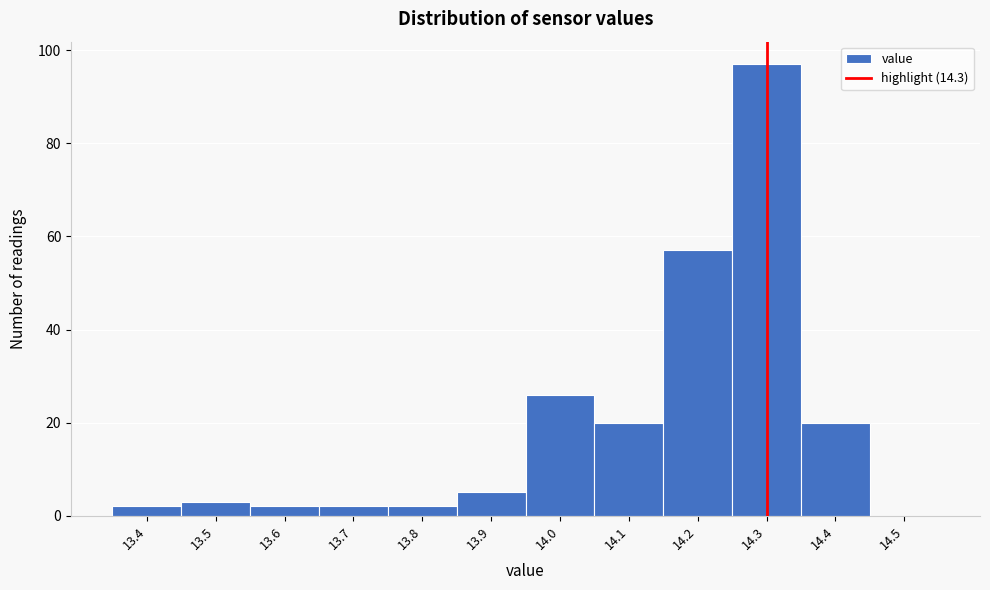

Reading left to right, transcribe this chart: for each bar, give the range it covers on the x-axis and its height. The values are not printed on the chart, so give them approximately, as read against the axis.

13.35 to 13.45: 2
13.45 to 13.55: 4
13.55 to 13.65: 2
13.65 to 13.75: 2
13.75 to 13.85: 2
13.85 to 13.95: 6
13.95 to 14.05: 26
14.05 to 14.15: 20
14.15 to 14.25: 58
14.25 to 14.35: 98
14.35 to 14.45: 20
14.45 to 14.55: 0